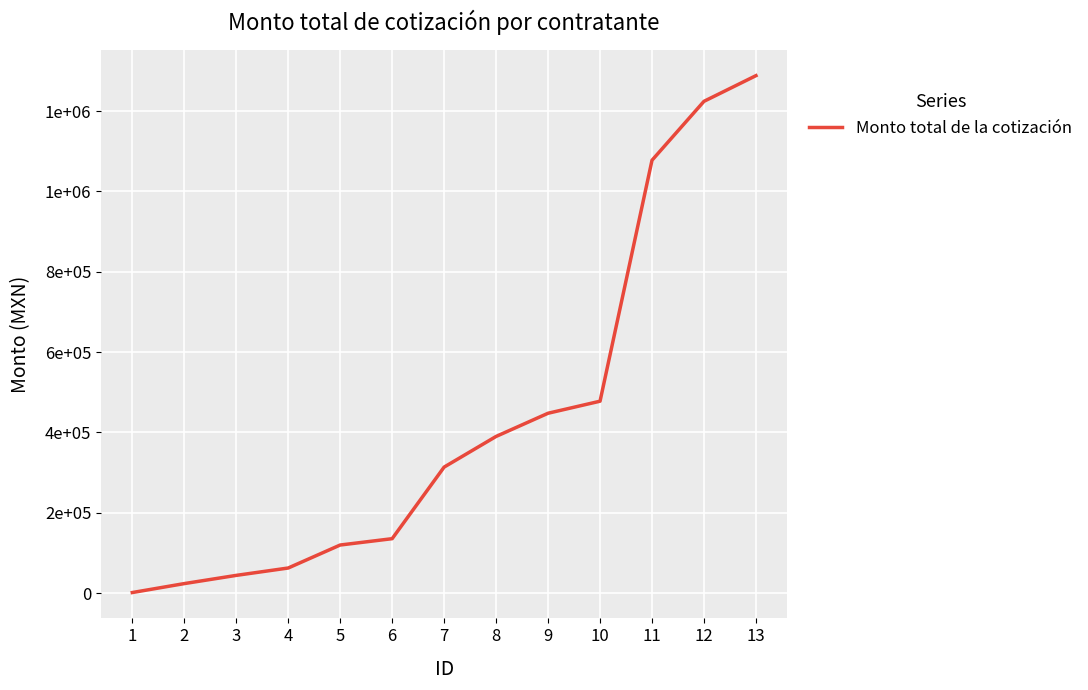

Which has a higher value, 10 or 3?

10